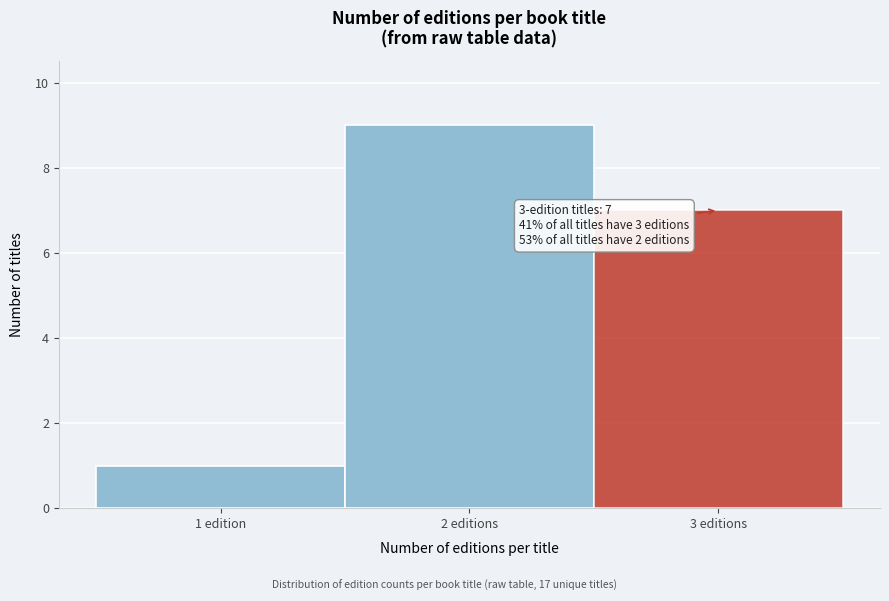

Reading left to right, what are all the values shown in this chart?

1	9	7